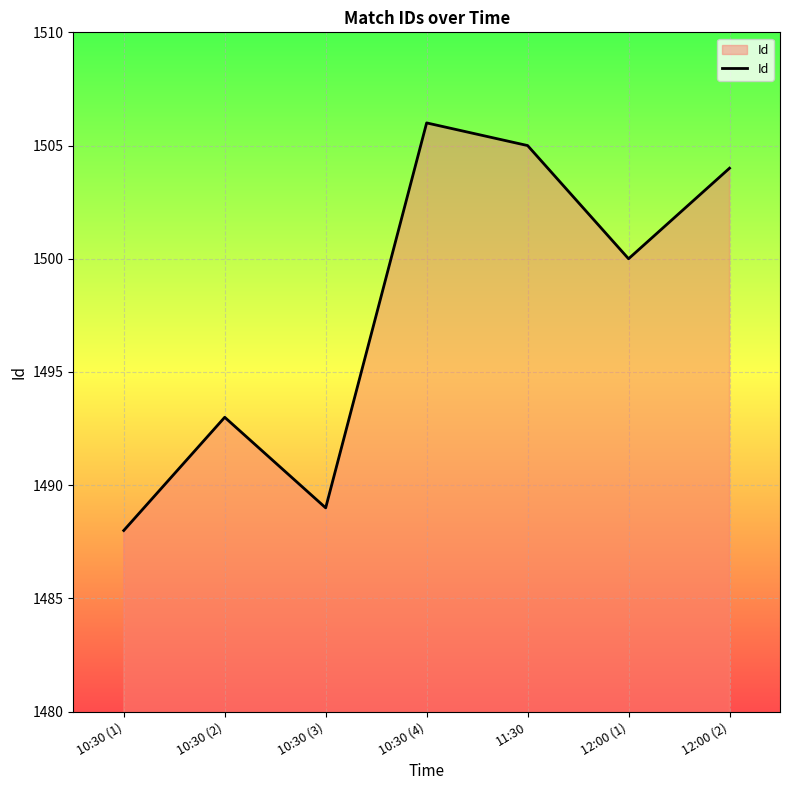

Reading left to right, transcribe all the data shown in this chart.

10:30 (1)=1488	10:30 (2)=1493	10:30 (3)=1489	10:30 (4)=1506	11:30=1505	12:00 (1)=1500	12:00 (2)=1504